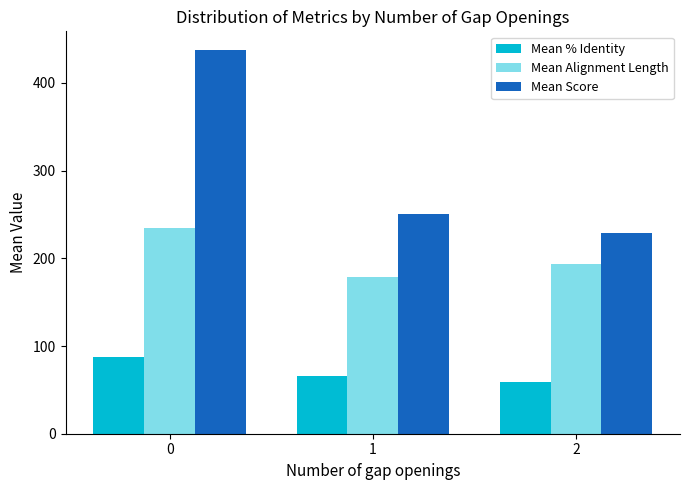

What is the average value of the Mean % Identity series?

70.9